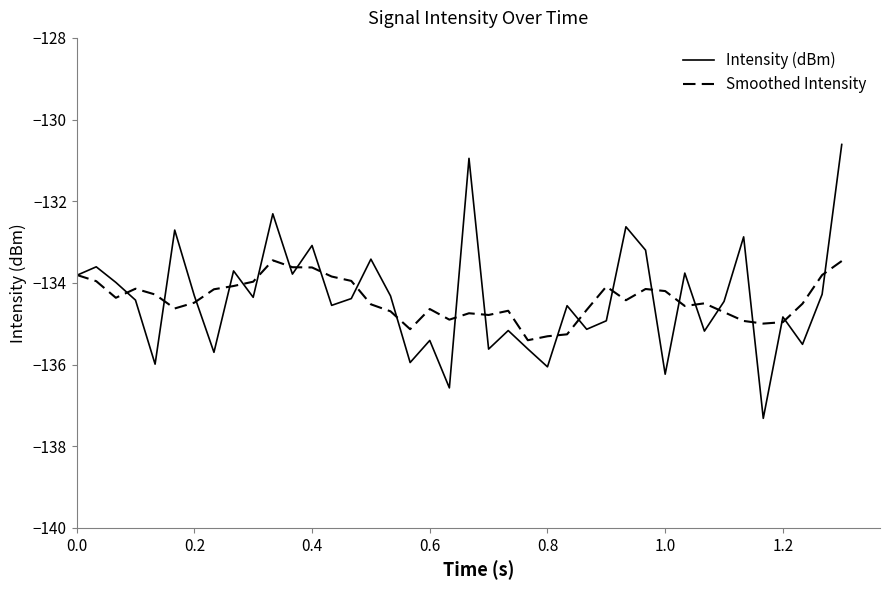

True or false: Intensity (dBm) has more than 1 interior local peaks.

True